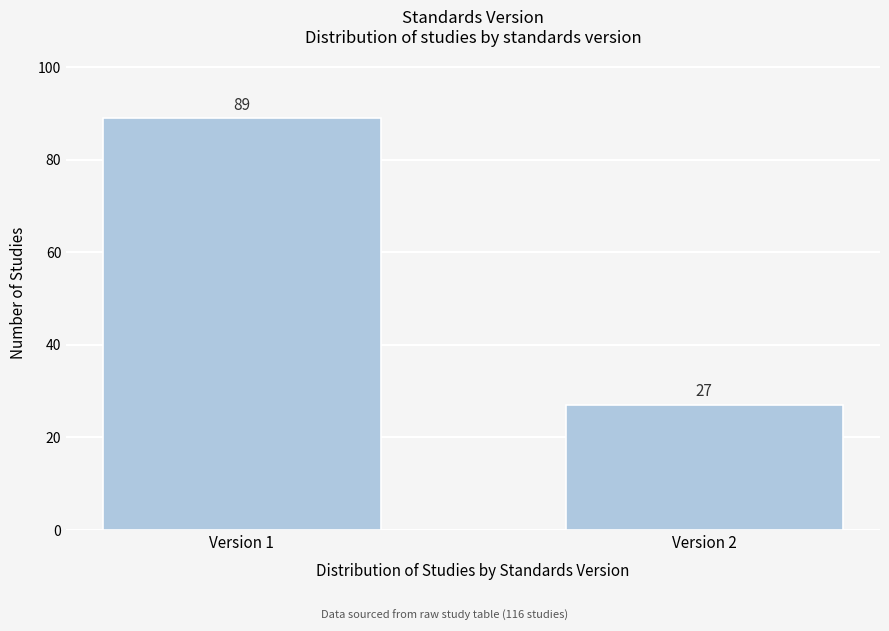

Reading left to right, extract all data points from this chart.

Version 1=89	Version 2=27